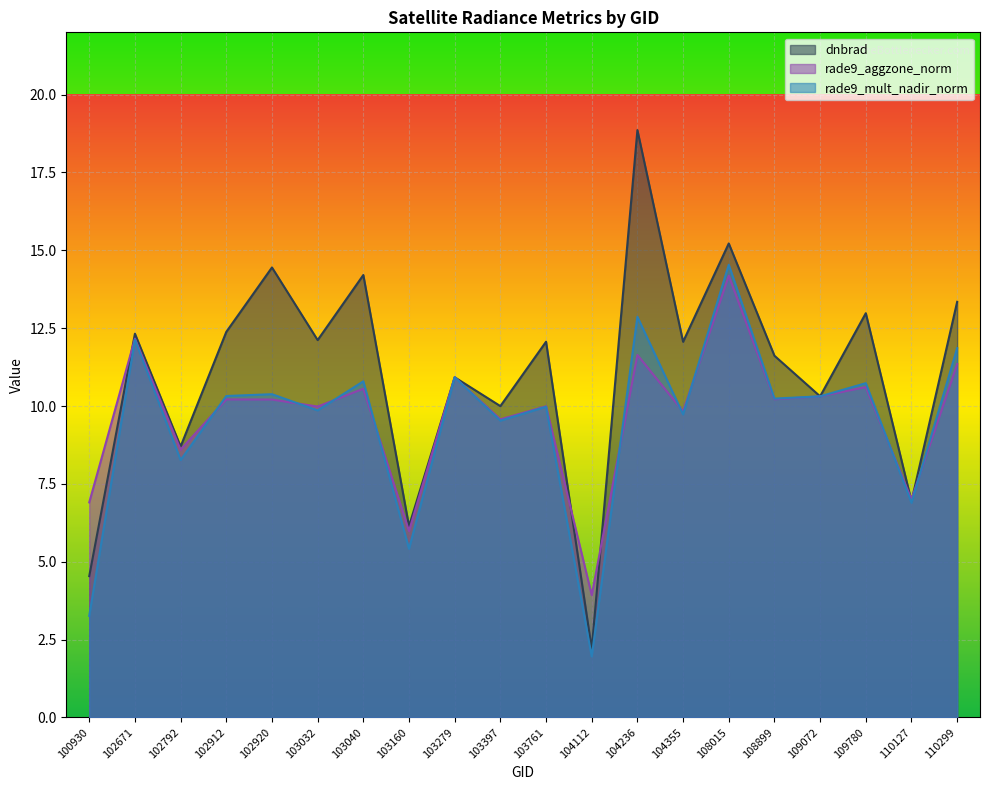

Where is rade9_mult_nadir_norm nearest to the value 8?

102792